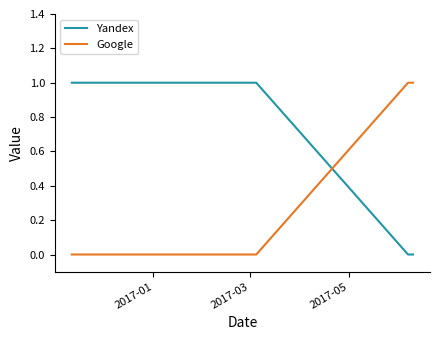

True or false: Yandex and Google intersect in this chart.

True